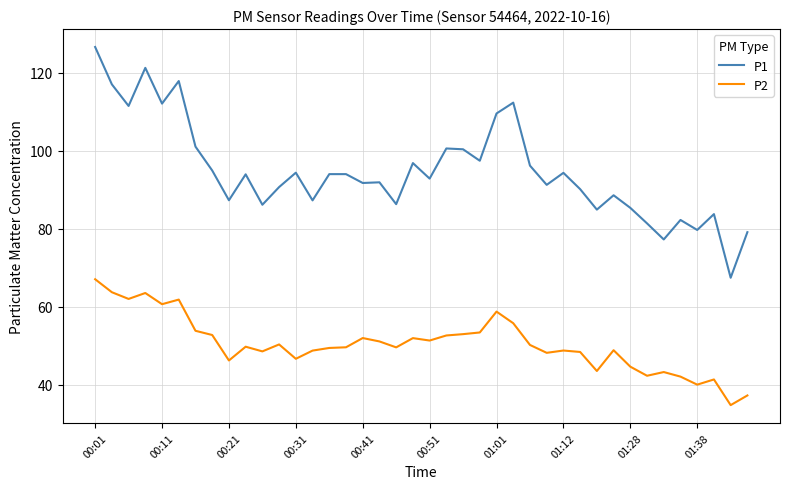

Is this an area chart (filled region under the line)?

No